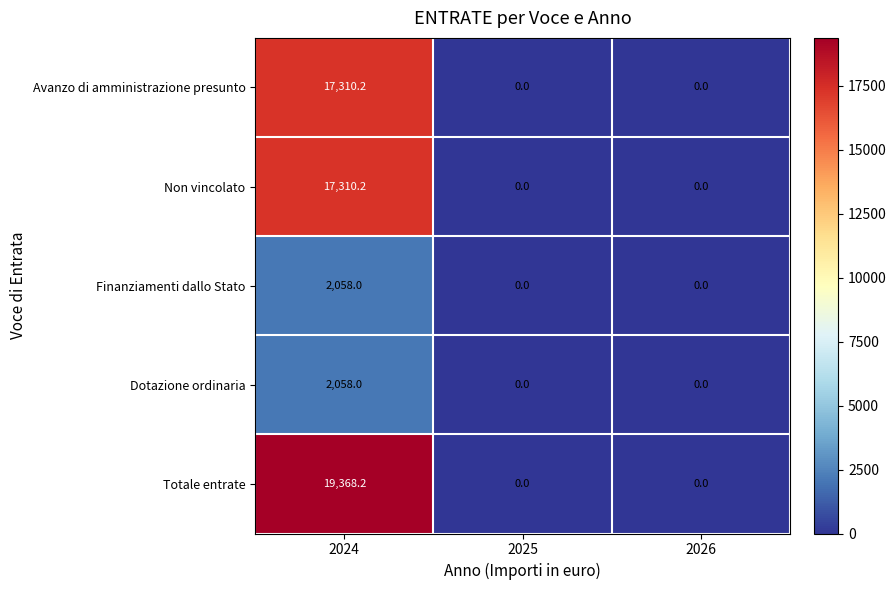

What is the spread (max minus min) of values at 2024?

17310.2